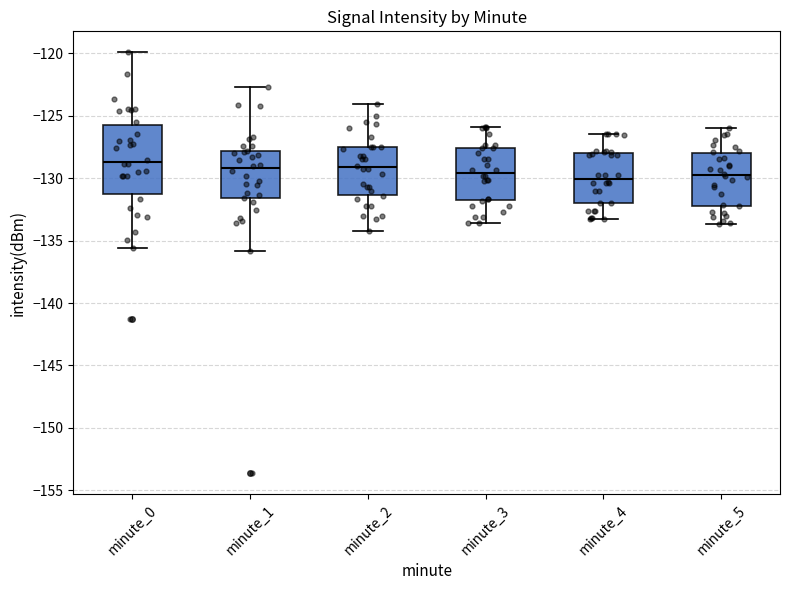

Where is the lower edge of the box for minute_5 on the y-axis? The values are not printed on the chart, so give them approximately, as read against the axis.

-132.0